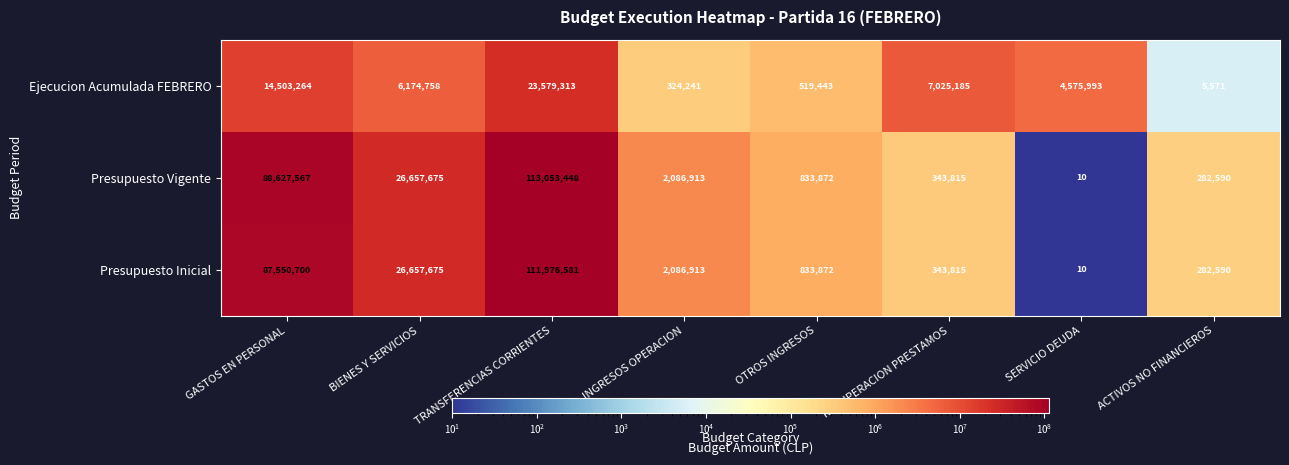

Is it true that Ejecucion Acumulada FEBRERO equals 6174758 at BIENES Y SERVICIOS?

True